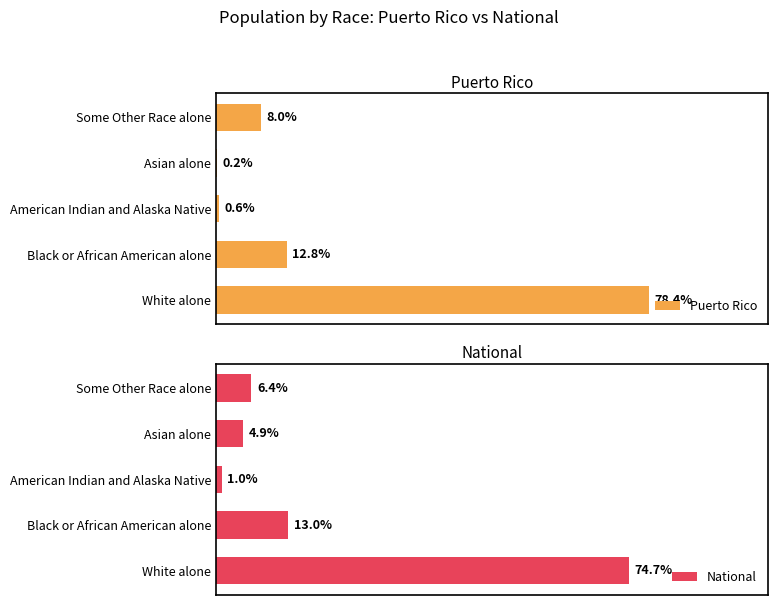

What is the average value of the National series?

20.0